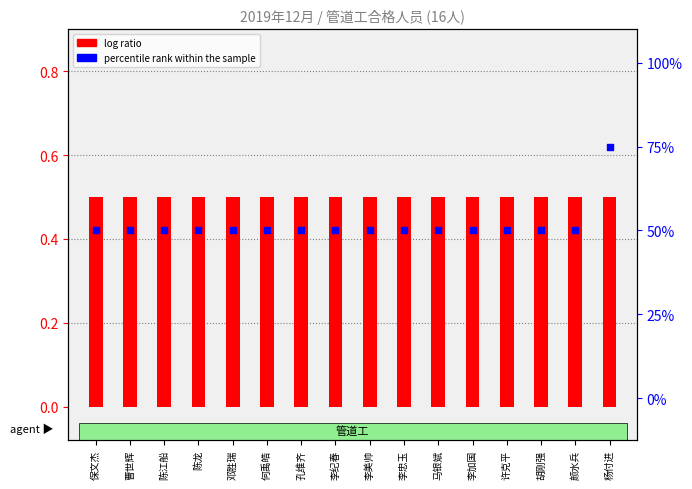

At which category is the sum across all series the highest?

杨付进